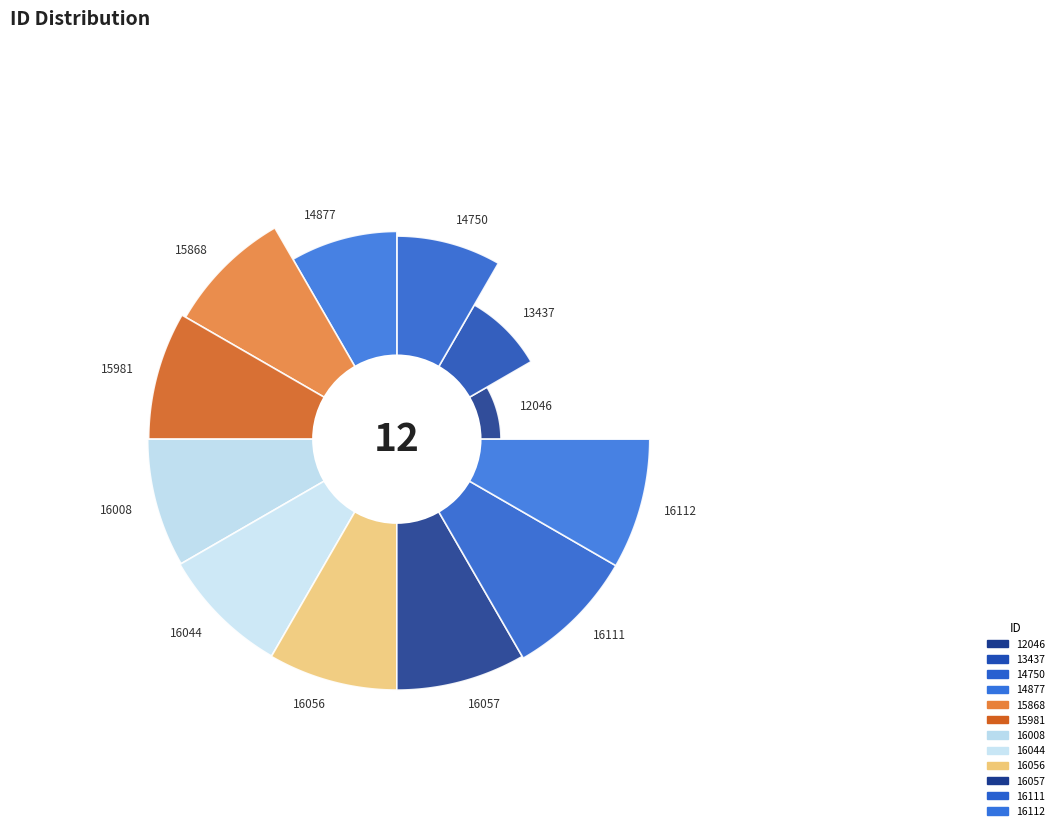

True or false: 16111 accounts for 3% of the total.

False